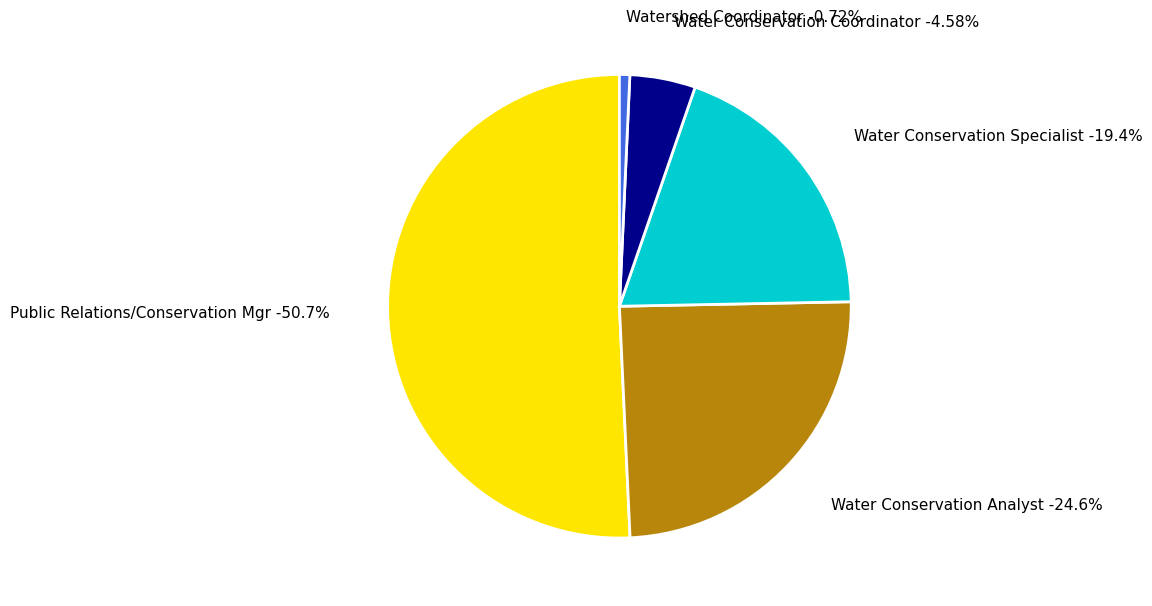

To the nearest percent, what portion does Water Conservation Specialist represent?

19%